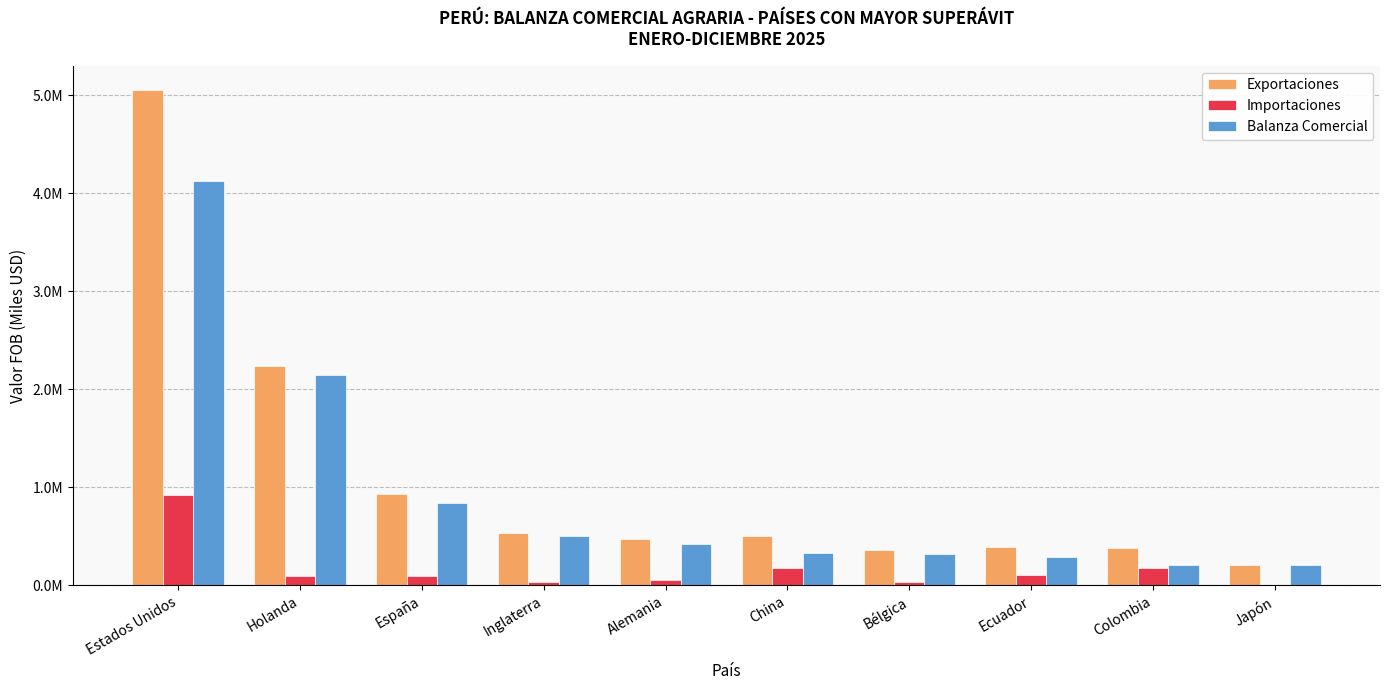

At which category is the sum across all series the highest?

Estados Unidos